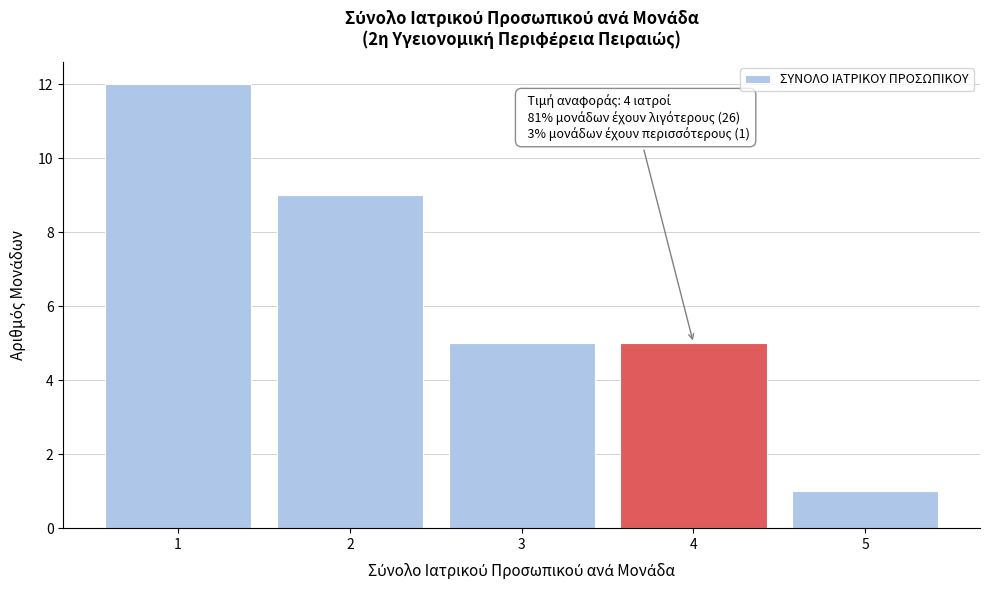

Reading left to right, what are all the values shown in this chart?

1=12	2=9	3=5	4=5	5=1